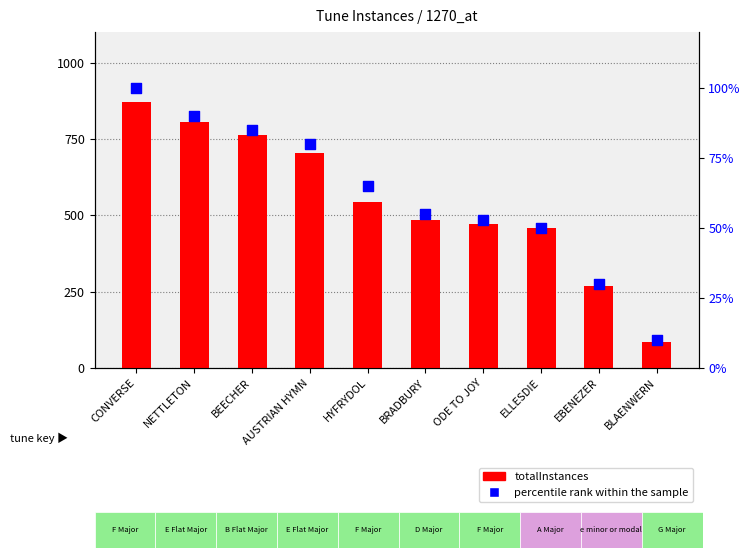

What is the total value across all series at BEECHER?

847